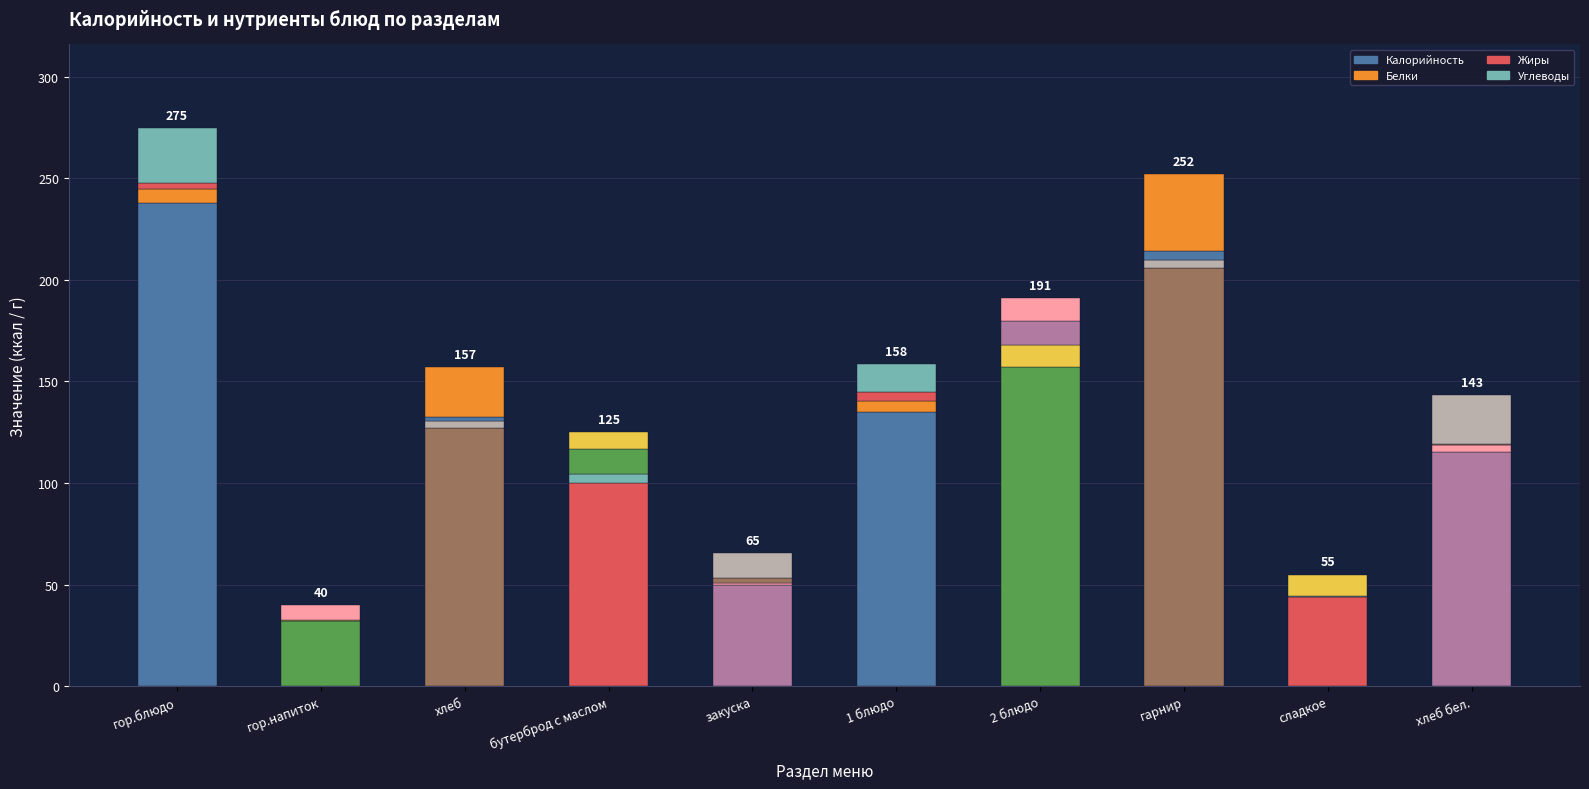

What is the difference between the highest and lowest values at гор.напиток?

32.0